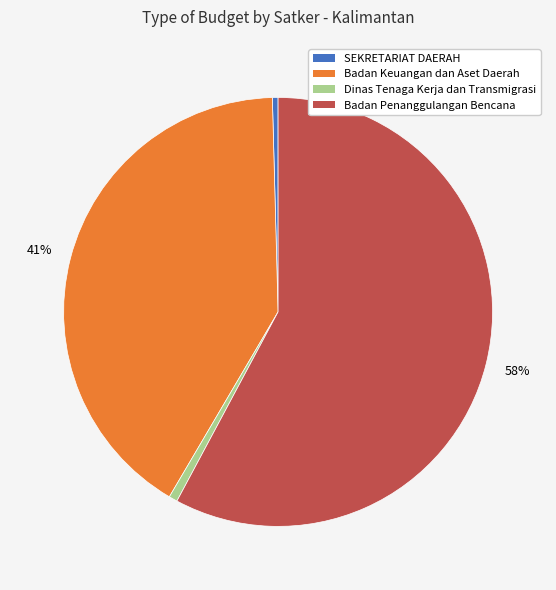

To the nearest percent, what is the average slice percentage?

25%